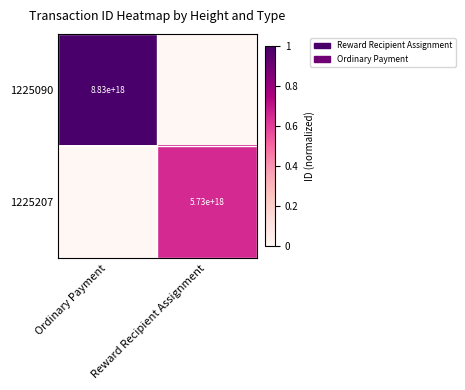

At which category is the sum across all series the highest?

Ordinary Payment